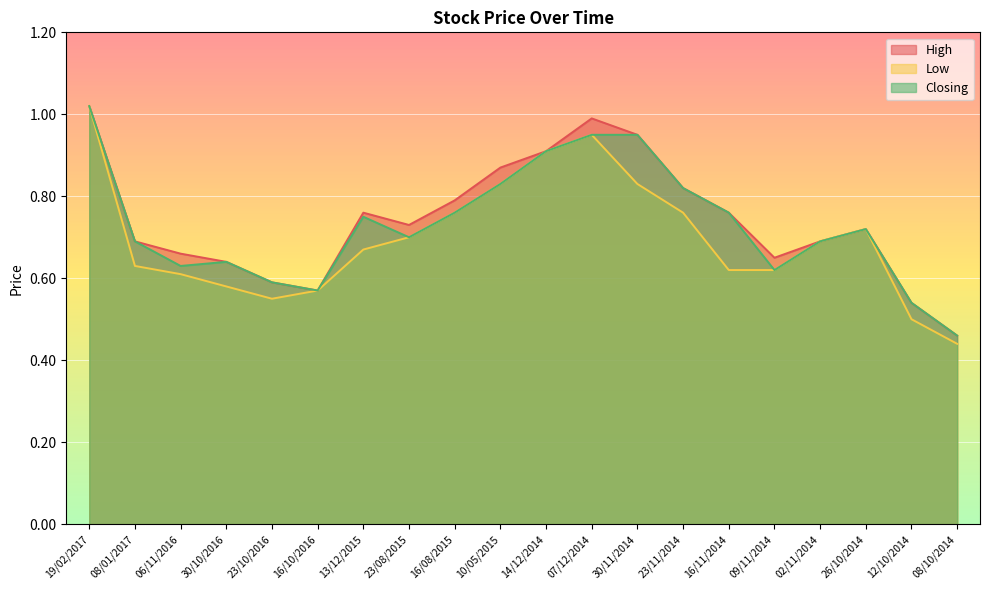

What is the difference between the maximum and second lowest values in the Low series?

0.5